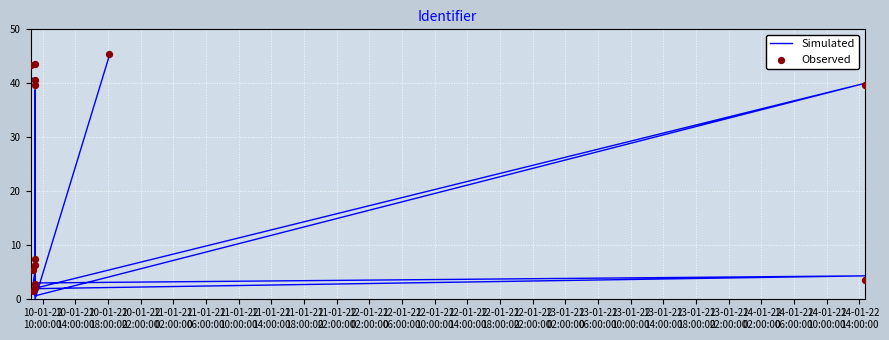

At which category is the sum across all series the highest?

10-01-22
10:00:00